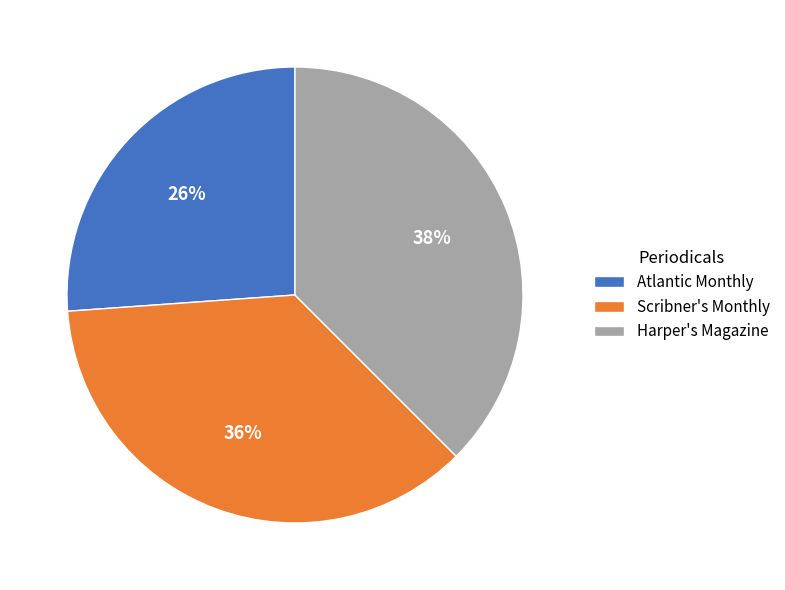

Do Harper's Magazine and Scribner's Monthly together represent more than half of the pie?

Yes